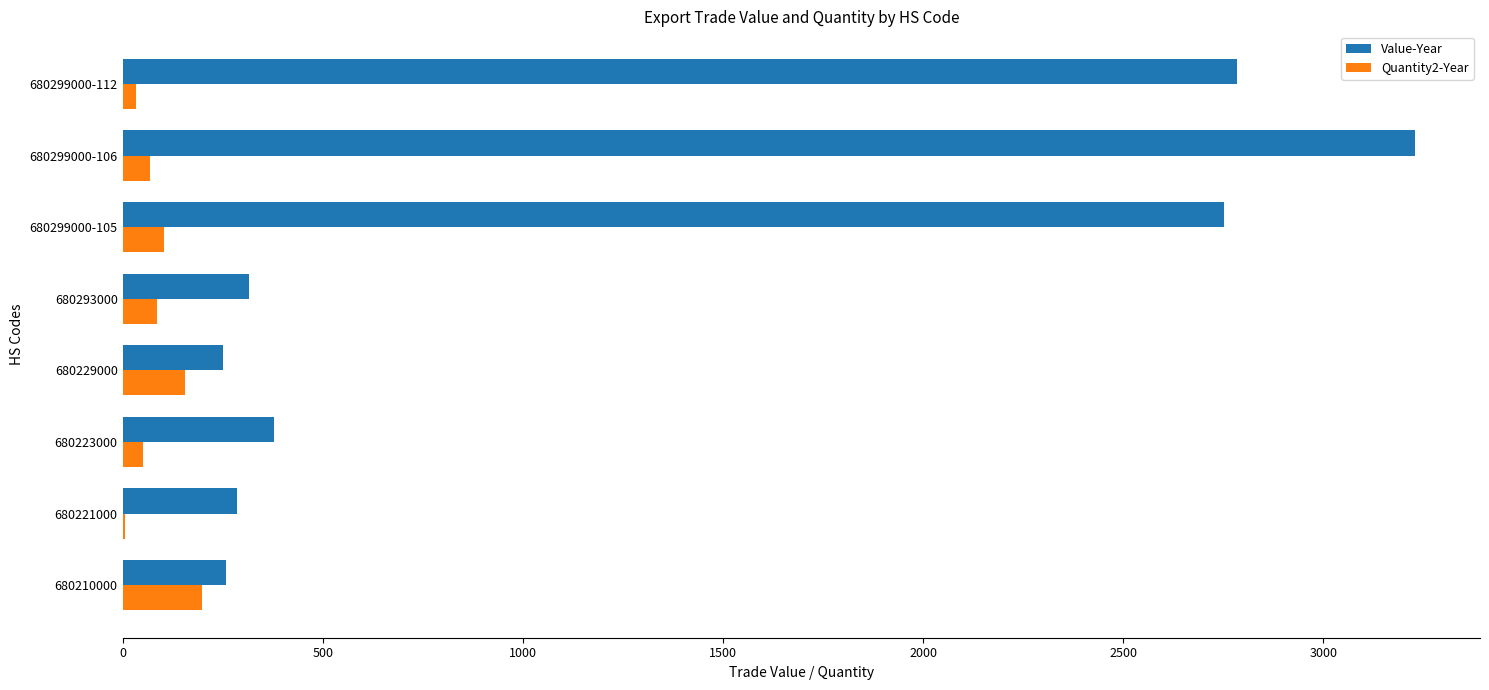

Which series has the largest total across all categories?

Value-Year